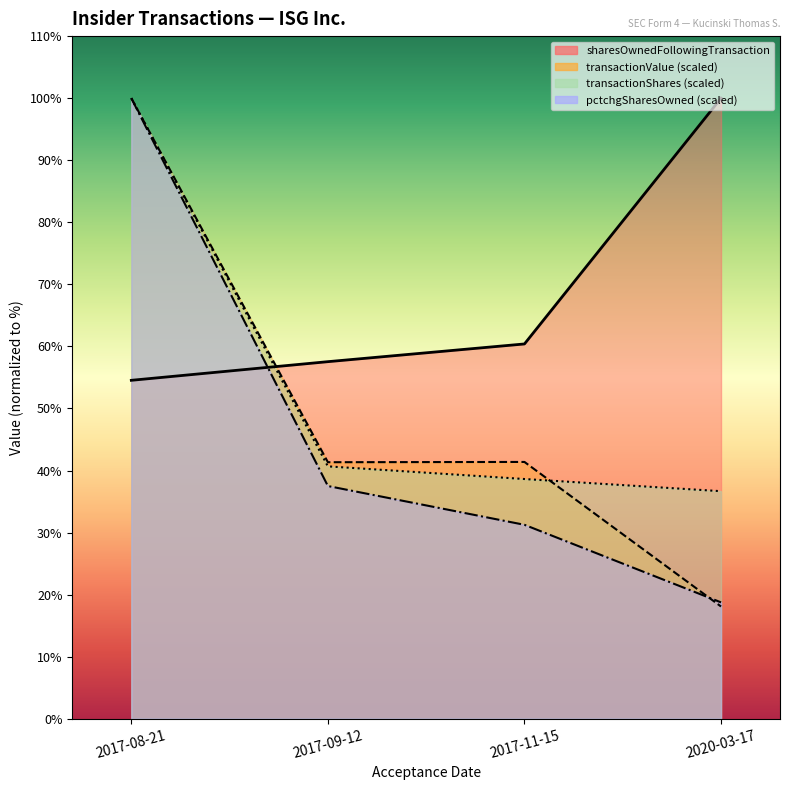

What is the sum of all transactionValue values?

407578.4